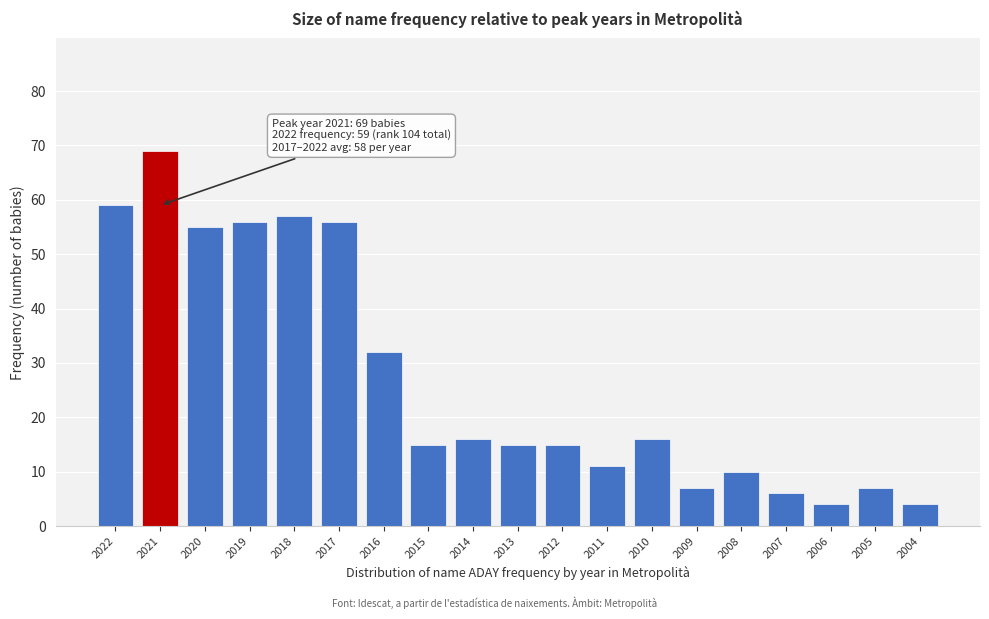

Reading left to right, list all the values displayed in this chart.

2022=59	2021=69	2020=55	2019=56	2018=57	2017=56	2016=32	2015=15	2014=16	2013=15	2012=15	2011=11	2010=16	2009=7	2008=10	2007=6	2006=4	2005=7	2004=4